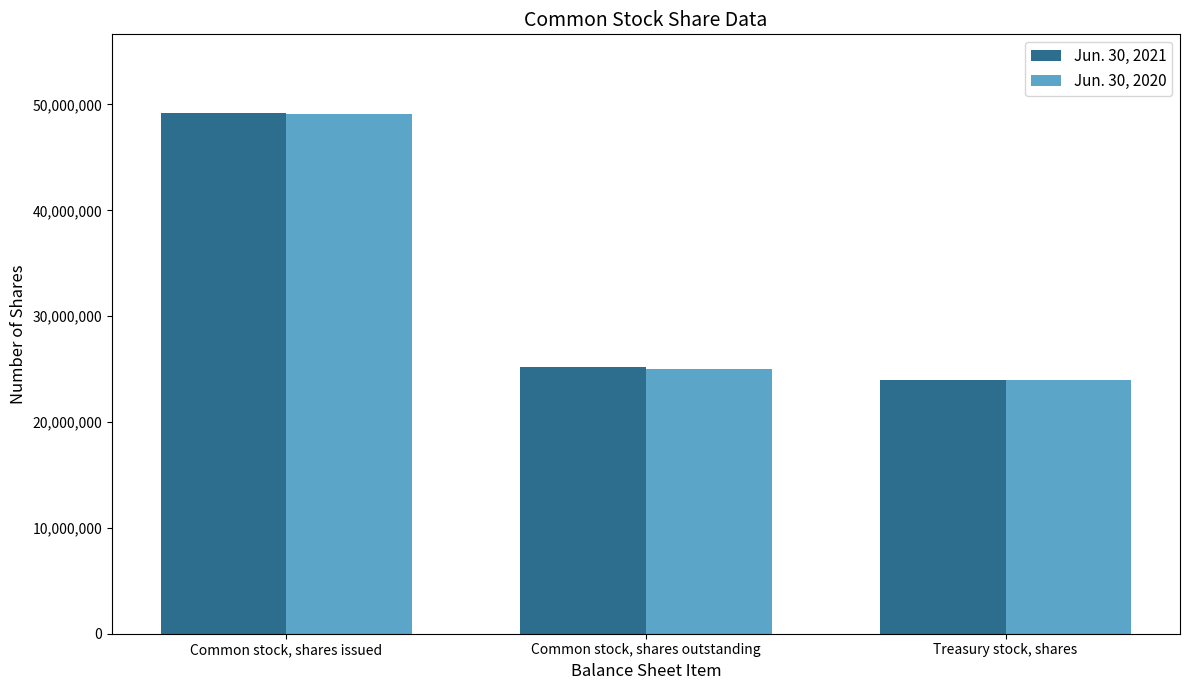

What is the value of the Jun. 30, 2020 bar at the 2nd from the left?

25053000